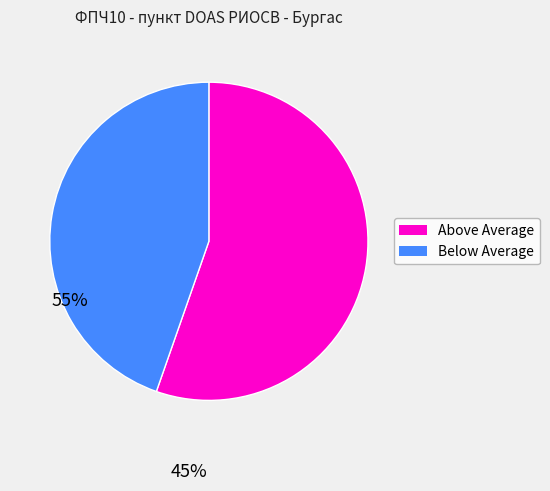

How many segments does this pie chart have?

2